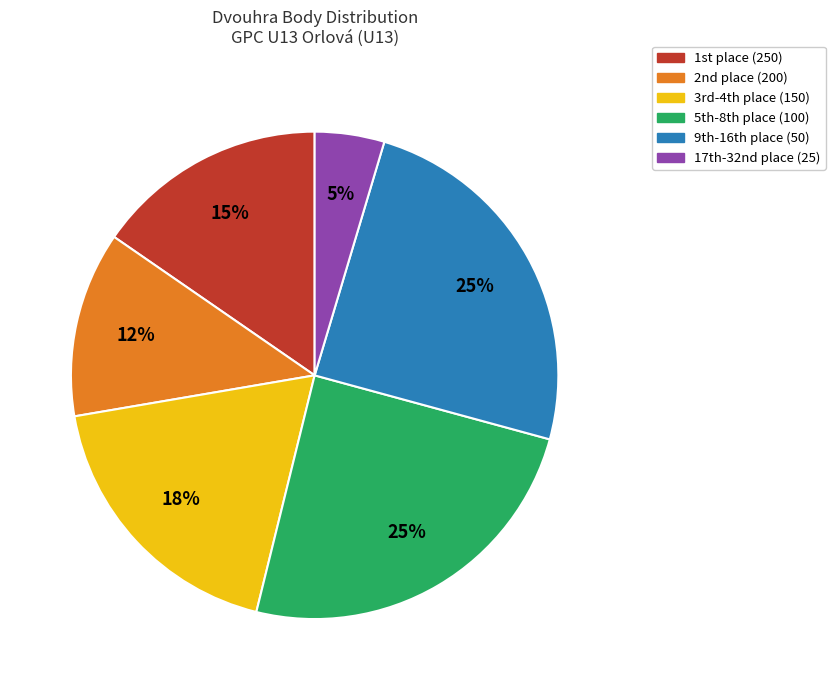

Does any single category account for the majority?

No